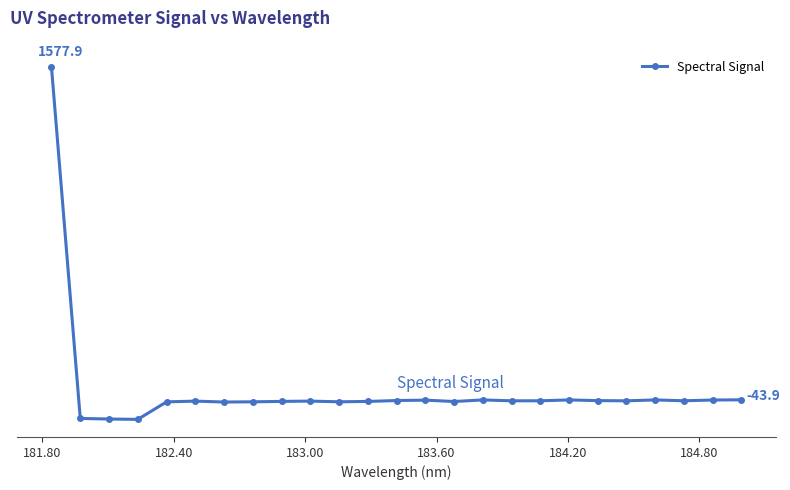

Does the chart have visible grid lines?

No